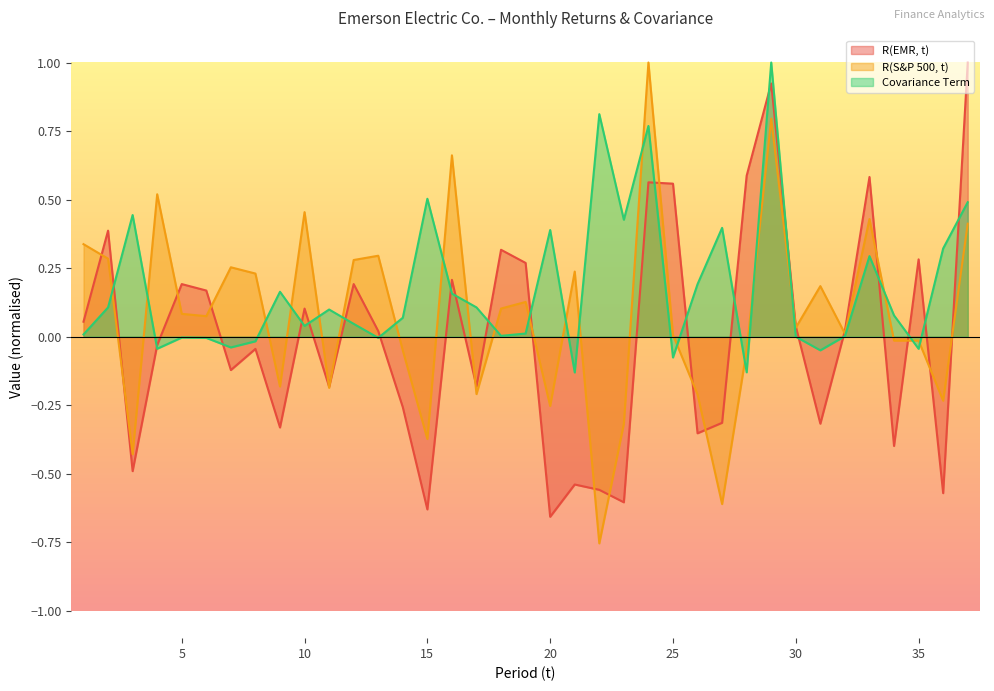

How many interior local valleys does the Covariance Term series have?

11